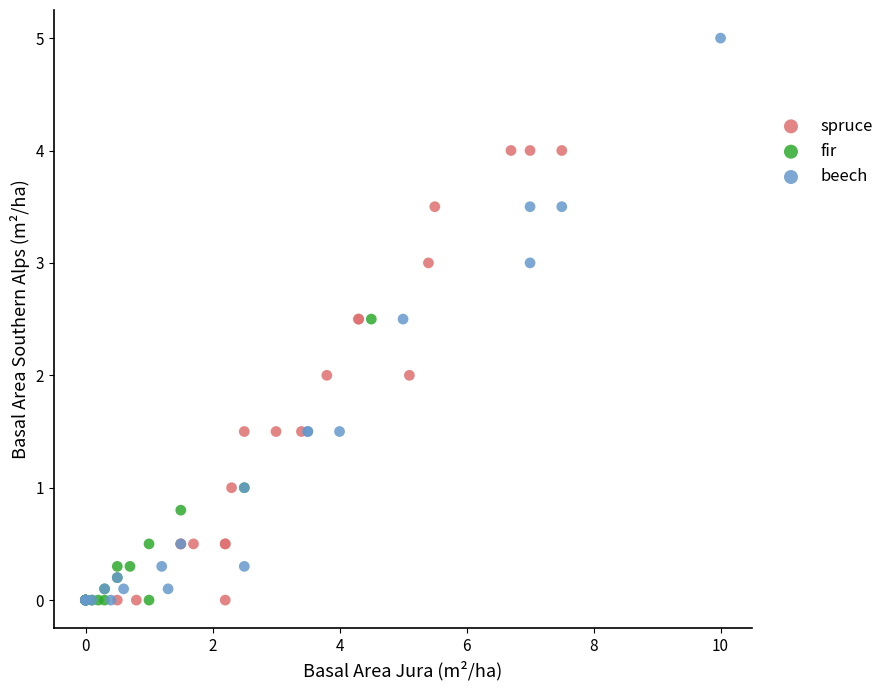

Which series has the largest Y range (max minus min)?

beech